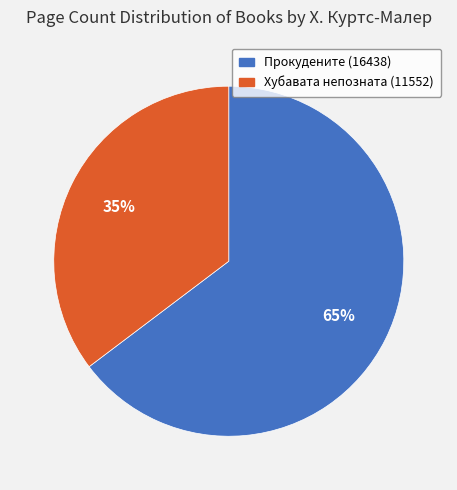

To the nearest percent, what is the combined percentage of Прокудените (16438) and Хубавата непозната (11552)?

100%